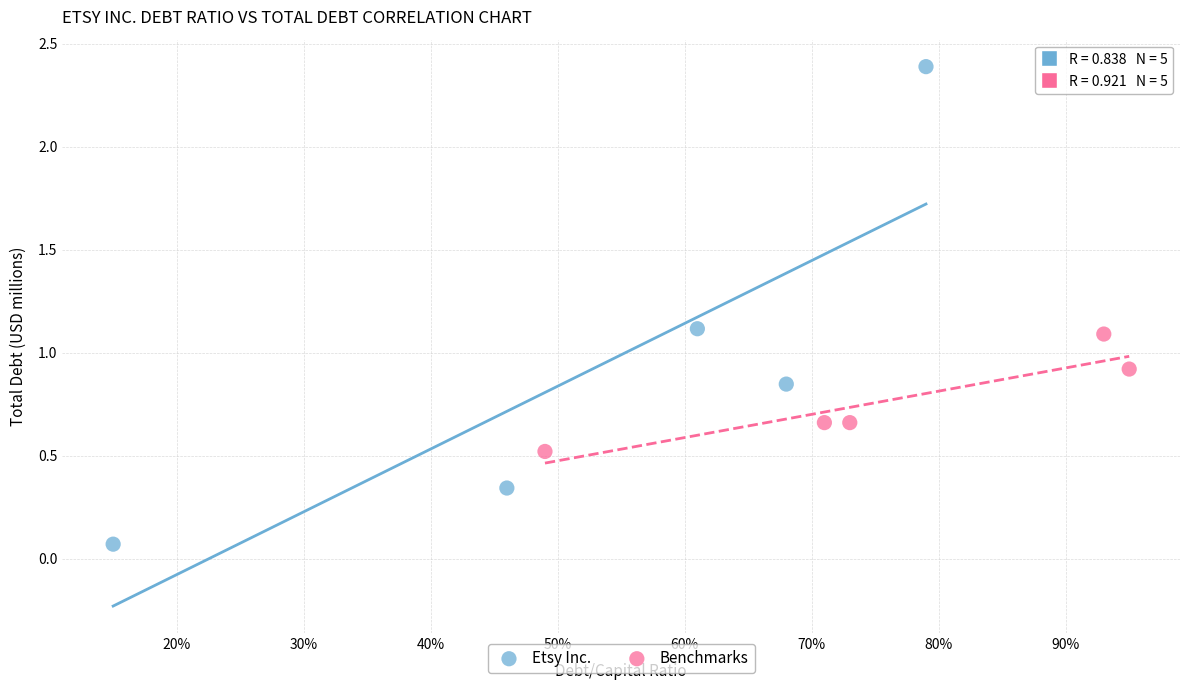

What are all the series names shown in the legend?

Etsy Inc., Benchmarks